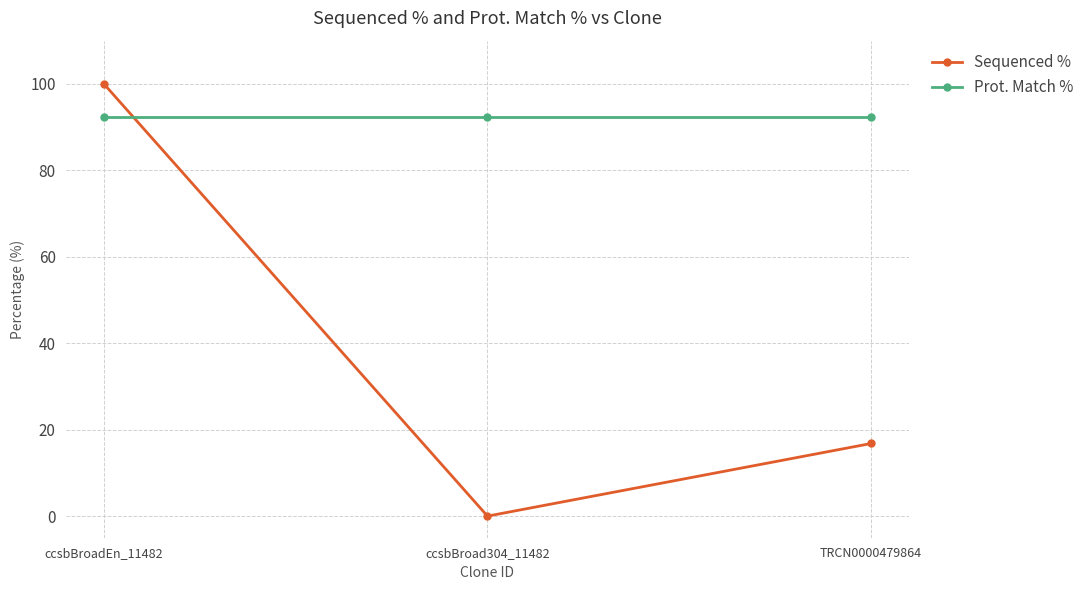

What is the spread (max minus min) of values at ccsbBroad304_11482?

92.4